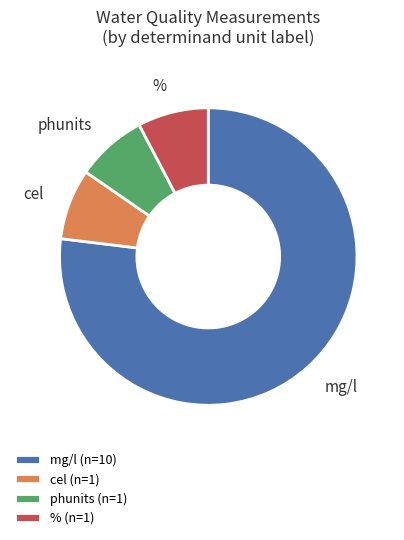

Which slice is the largest?

mg/l (n=10)